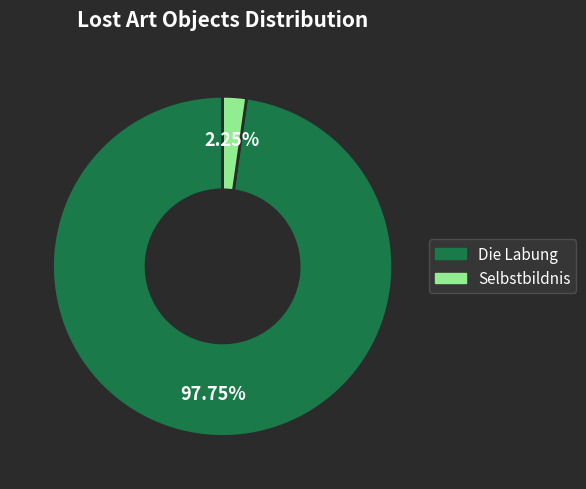

Is there a majority slice in this chart?

Yes